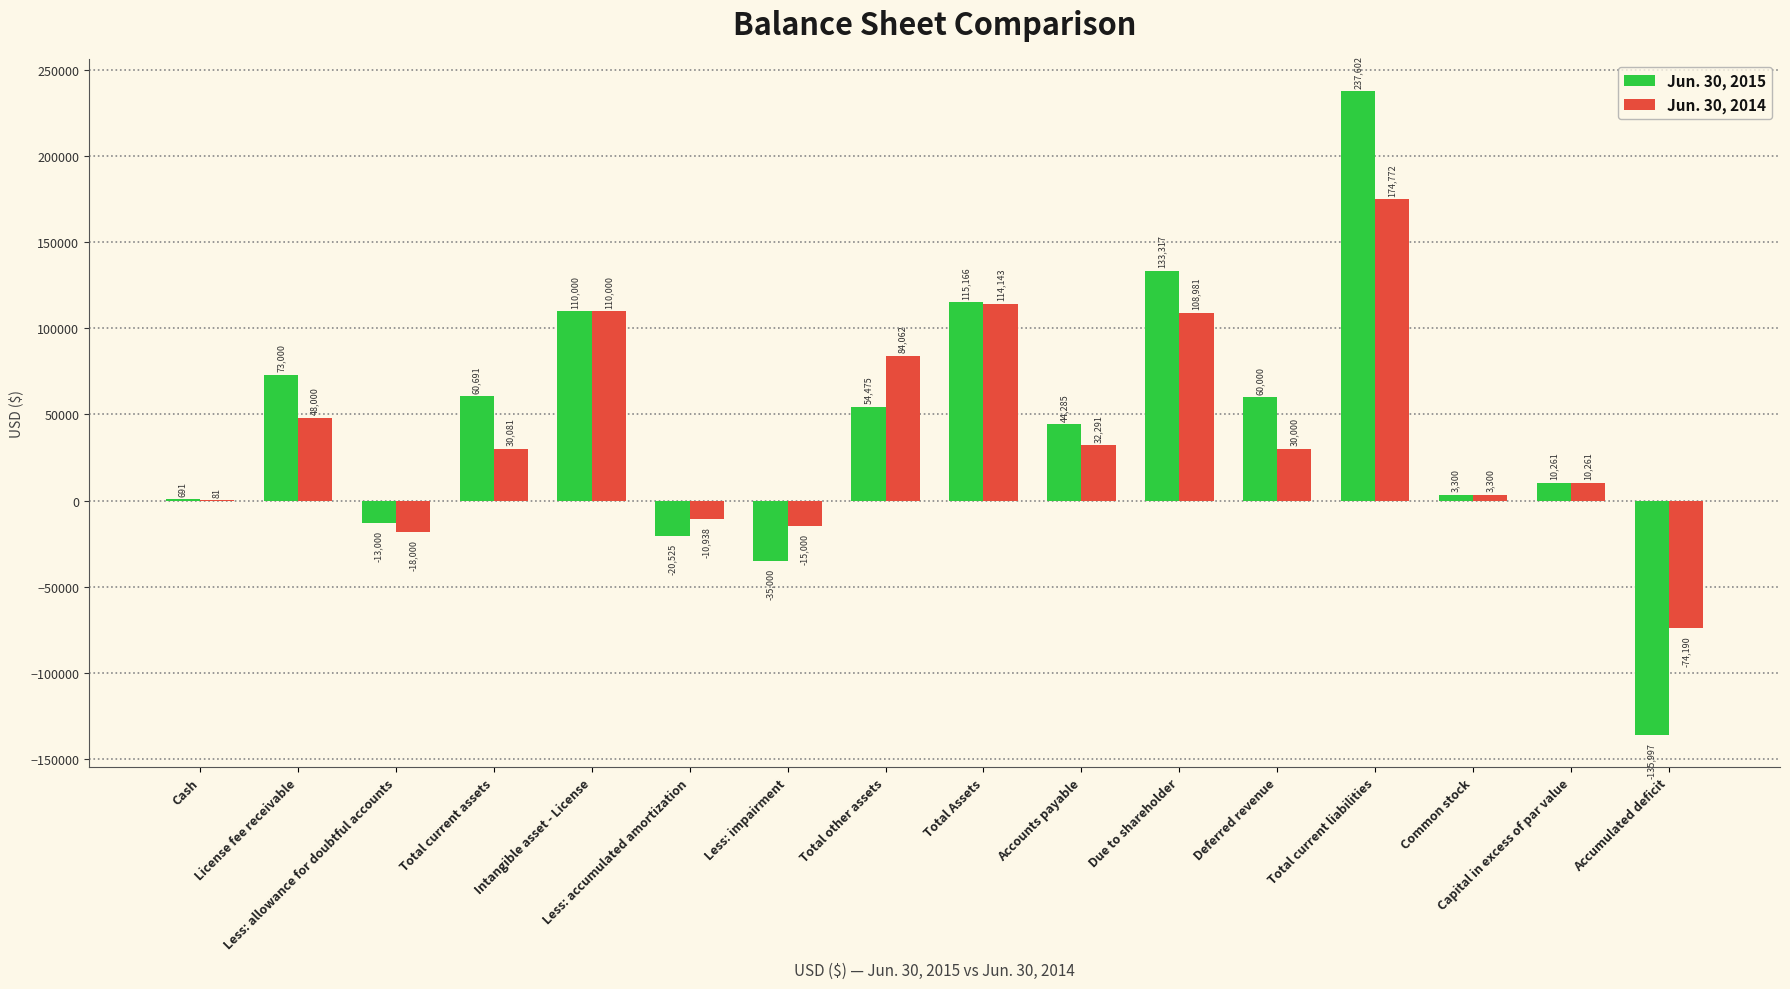

How many positive values does the Jun. 30, 2014 series have?

12